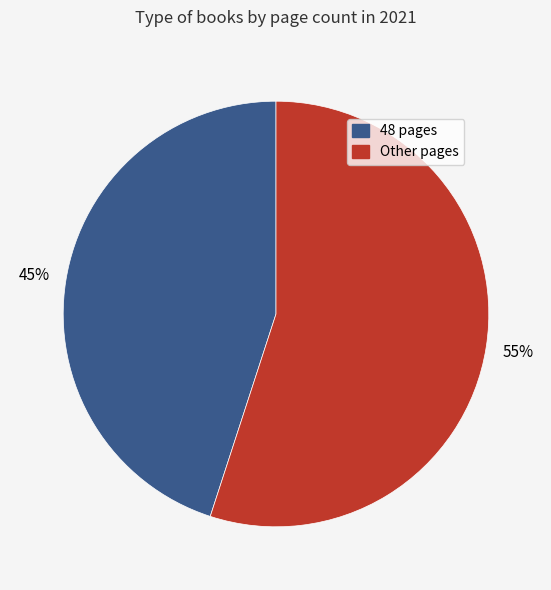

Does any single category account for the majority?

Yes